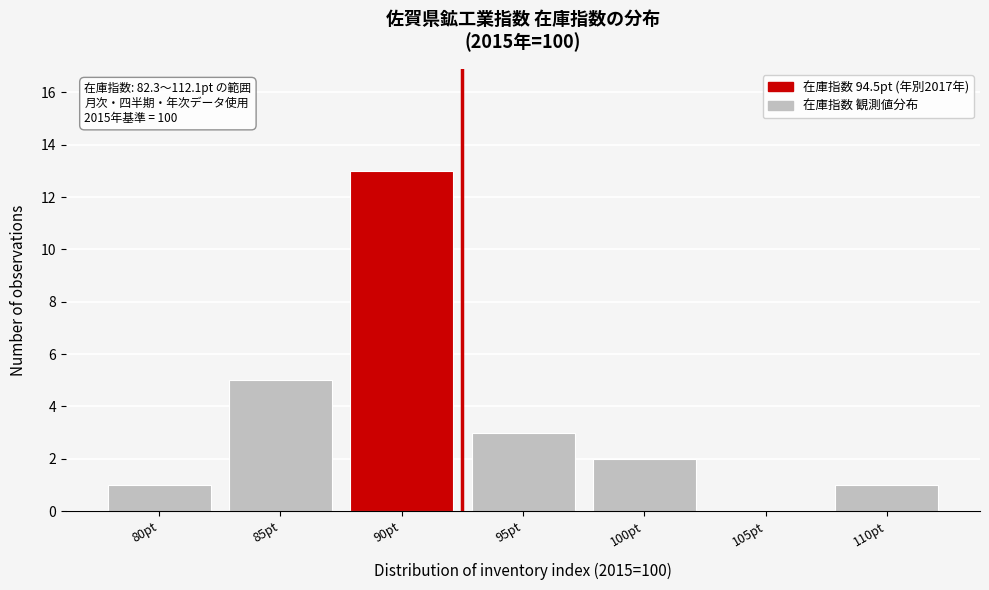

Reading left to right, what are all the values shown in this chart?

80pt=1	85pt=5	90pt=13	95pt=3	100pt=2	105pt=0	110pt=1